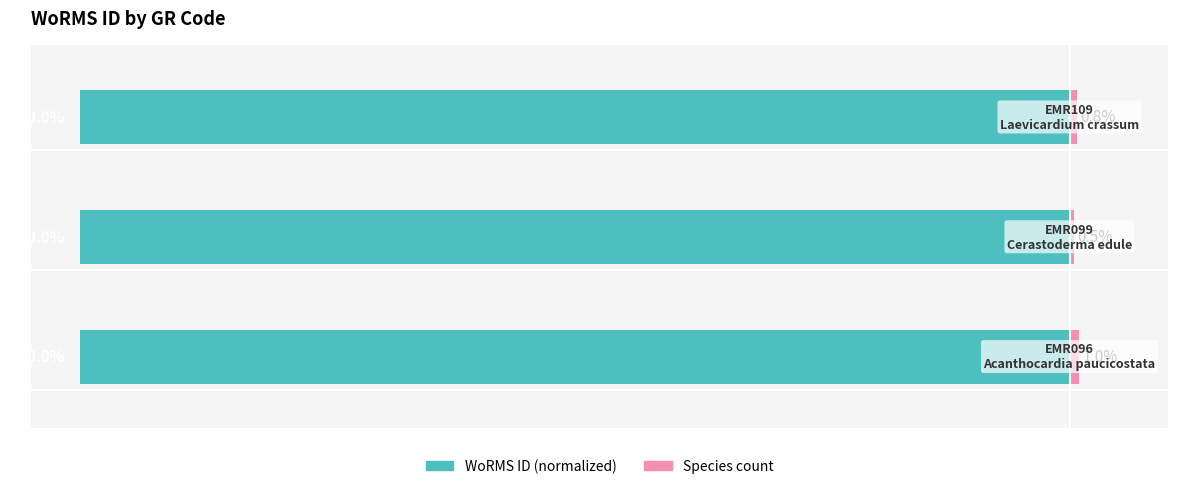

True or false: Species count has a value of 0.3 at 1.

False